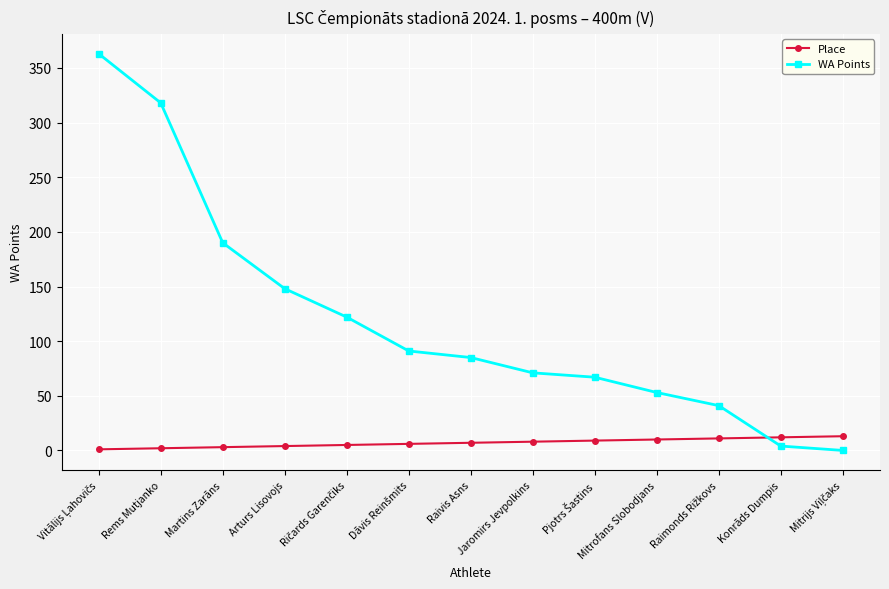

Rank the series at Arturs Lisovojs from lowest to highest value.

Place, WA Points